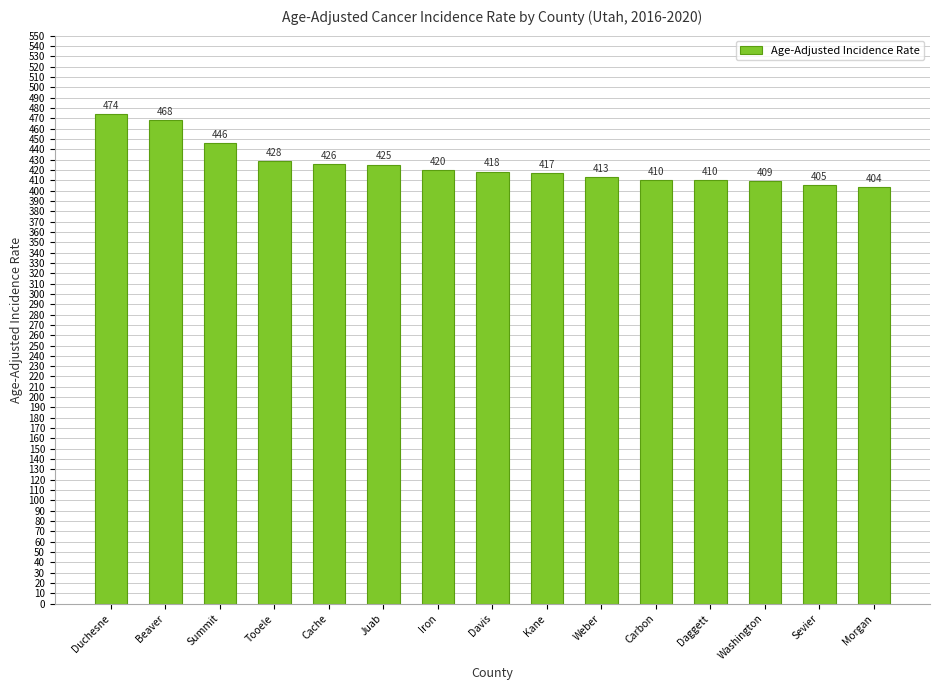

Where is the data nearest to the value 438?

Summit